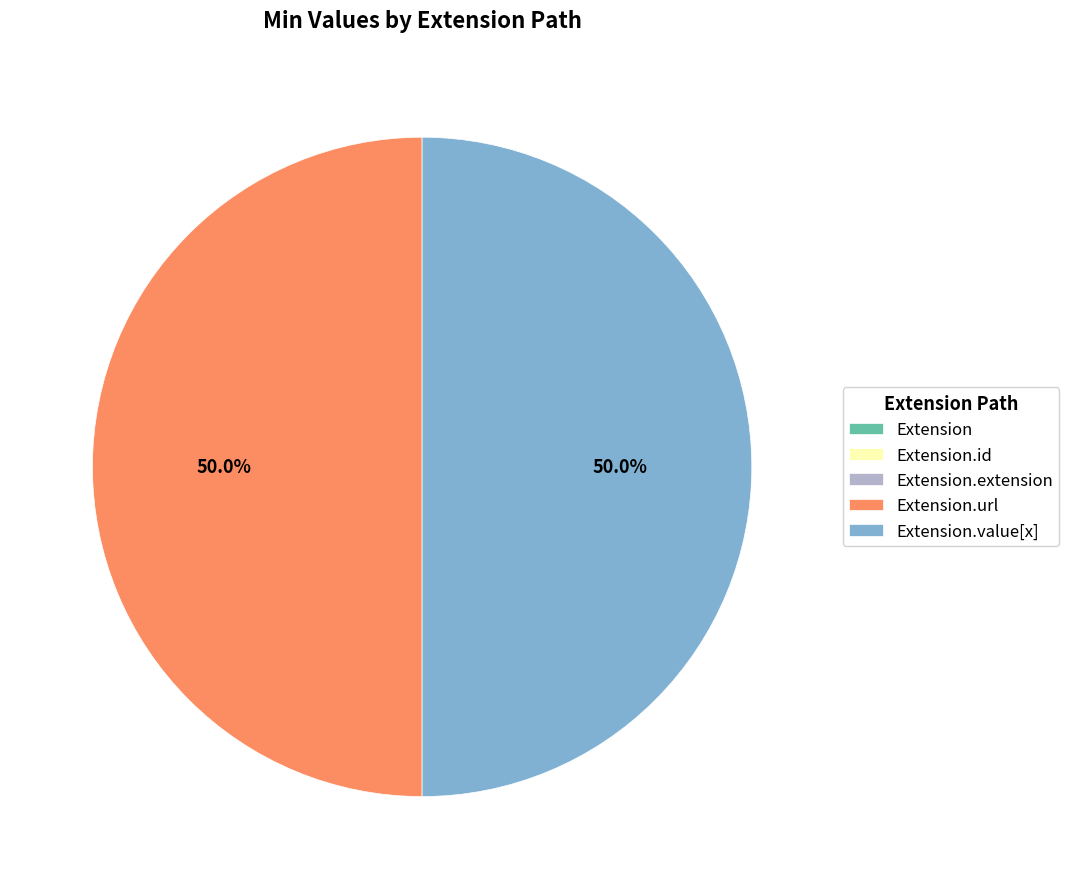

Is there a majority slice in this chart?

No